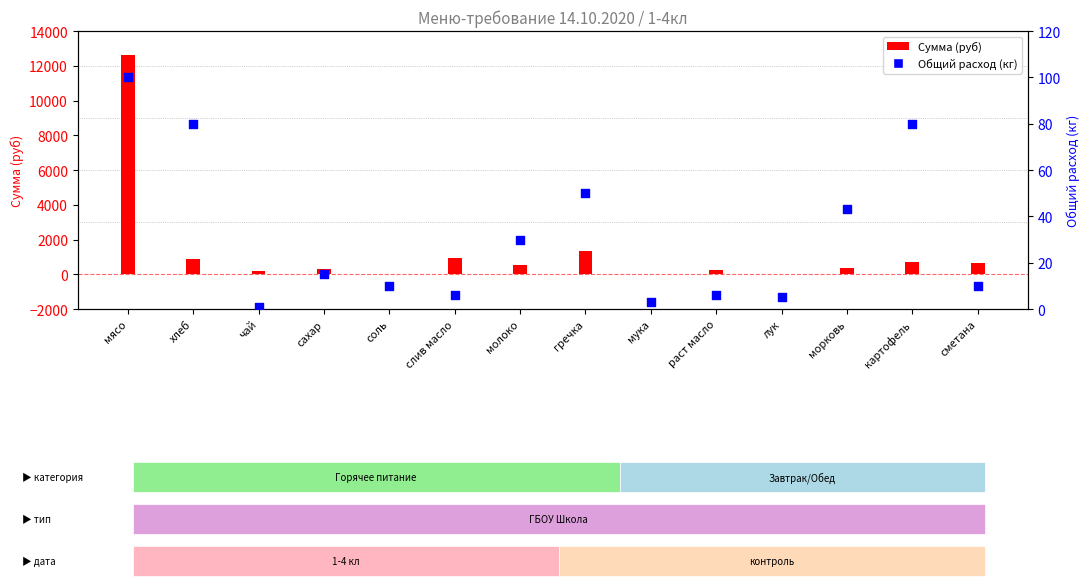

Which series reaches the minimum Y coordinate?

Общий расход (кг)